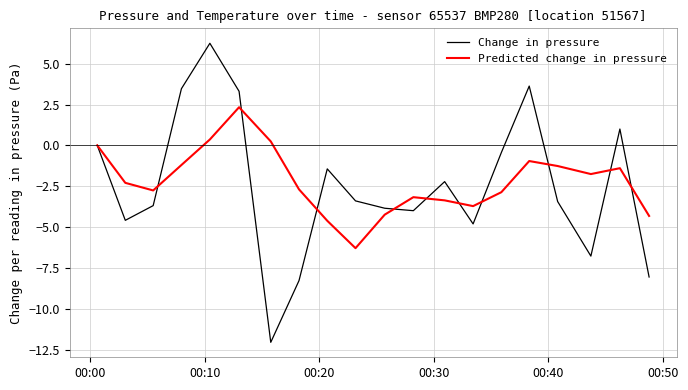

List the series in order of their peak value, highest first.

Change in pressure, Predicted change in pressure